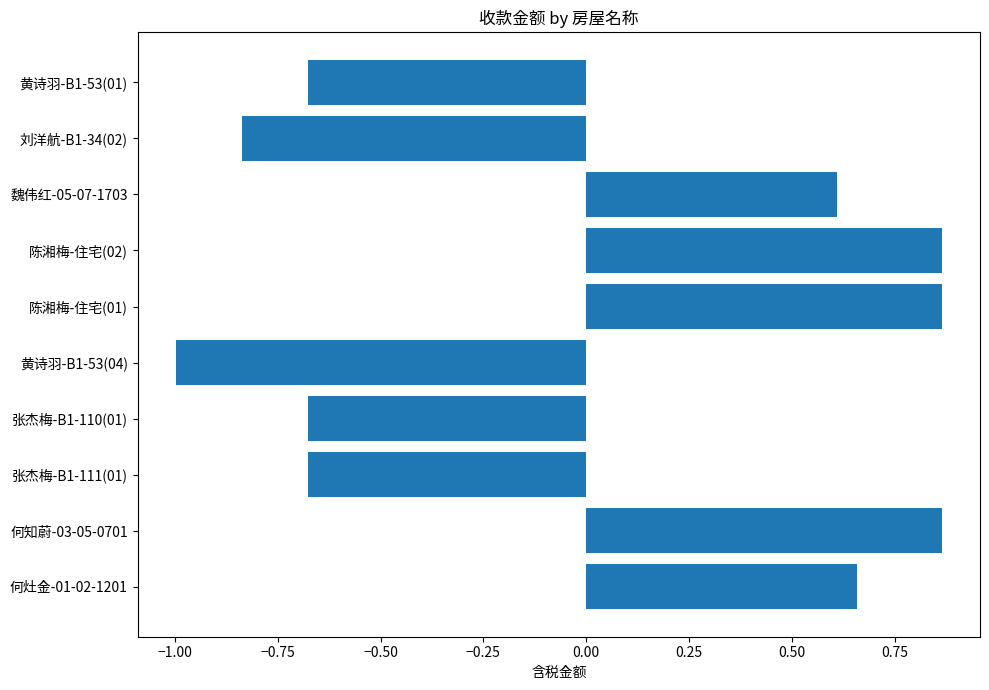

Which has a higher value, 陈湘梅-住宅(02) or 黄诗羽-B1-53(04)?

陈湘梅-住宅(02)